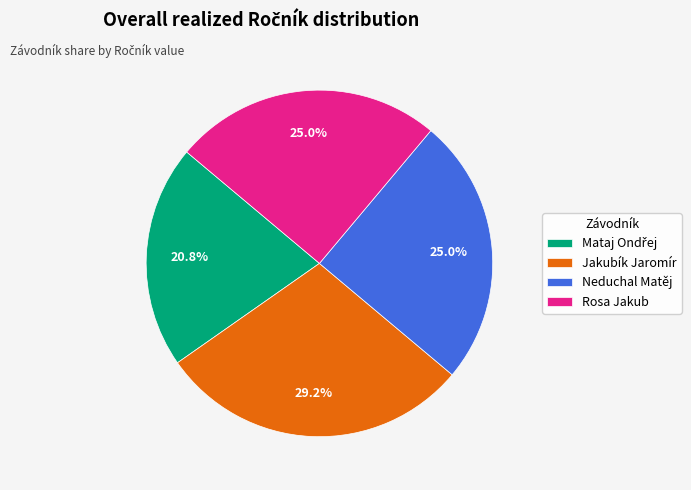

Which category has the biggest portion of the pie?

Jakubík Jaromír